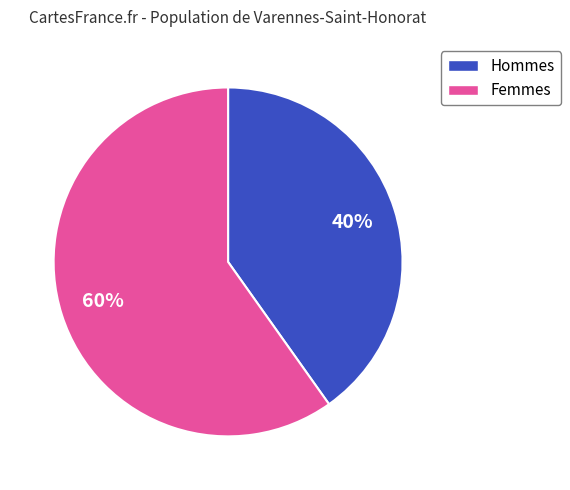

Is there any slice that represents more than half of the pie?

Yes